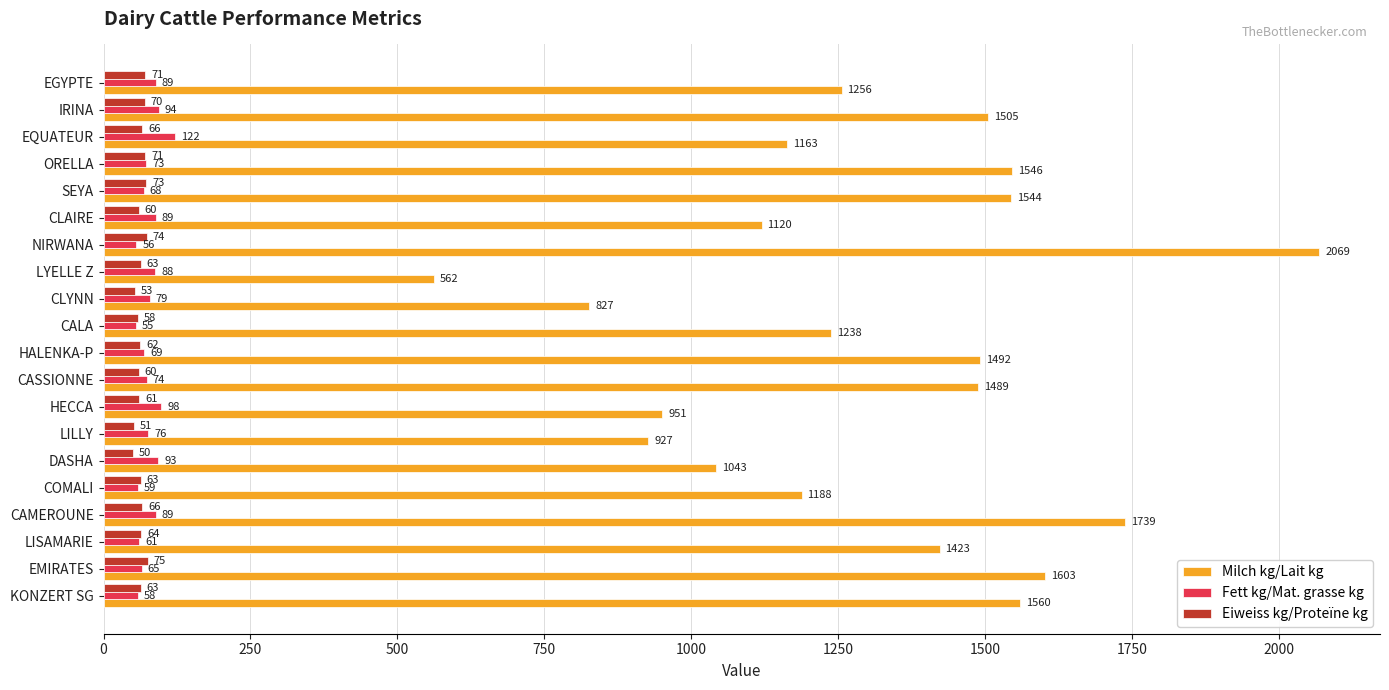

Count the number of categories in the chart.

20